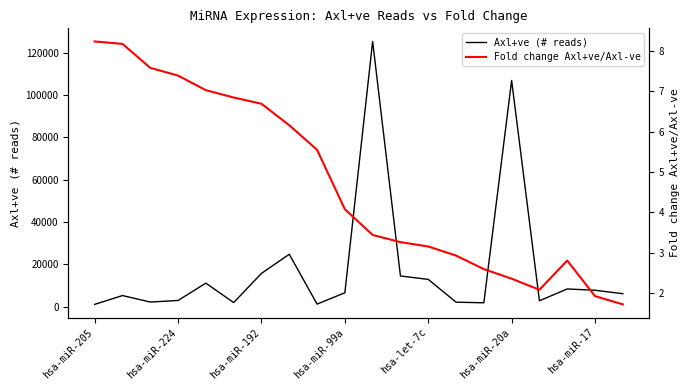

In Fold change Axl+ve/Axl-ve, how many points are lower than both neighbors (excluding endpoints)?

1